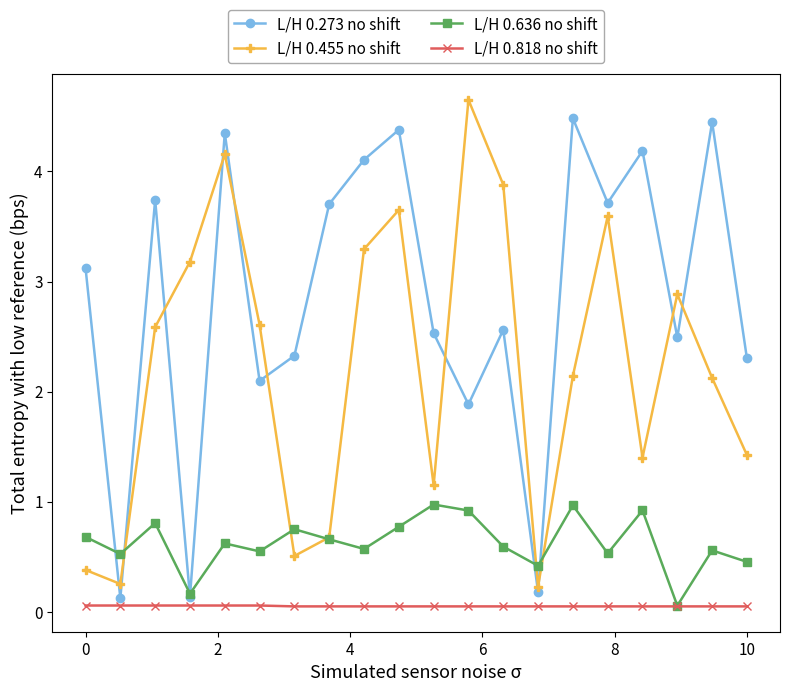

In L/H 0.636 no shift, how many points are higher than both neighbors (excluding endpoints)?

7